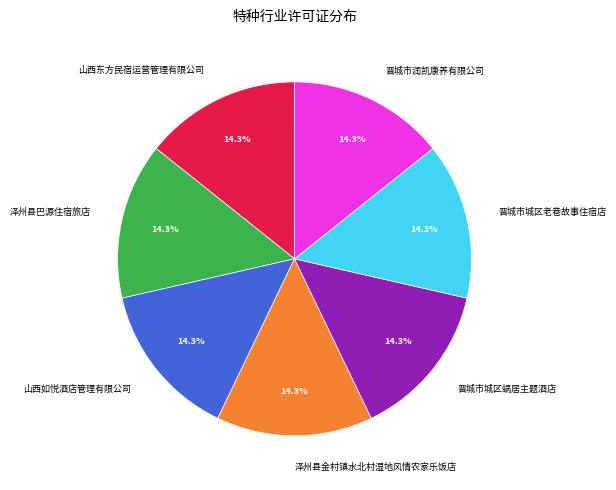

What is the ratio of the value at 晋城市润凯康养有限公司 to the value at 晋城市城区老巷故事住宿店?

1.0